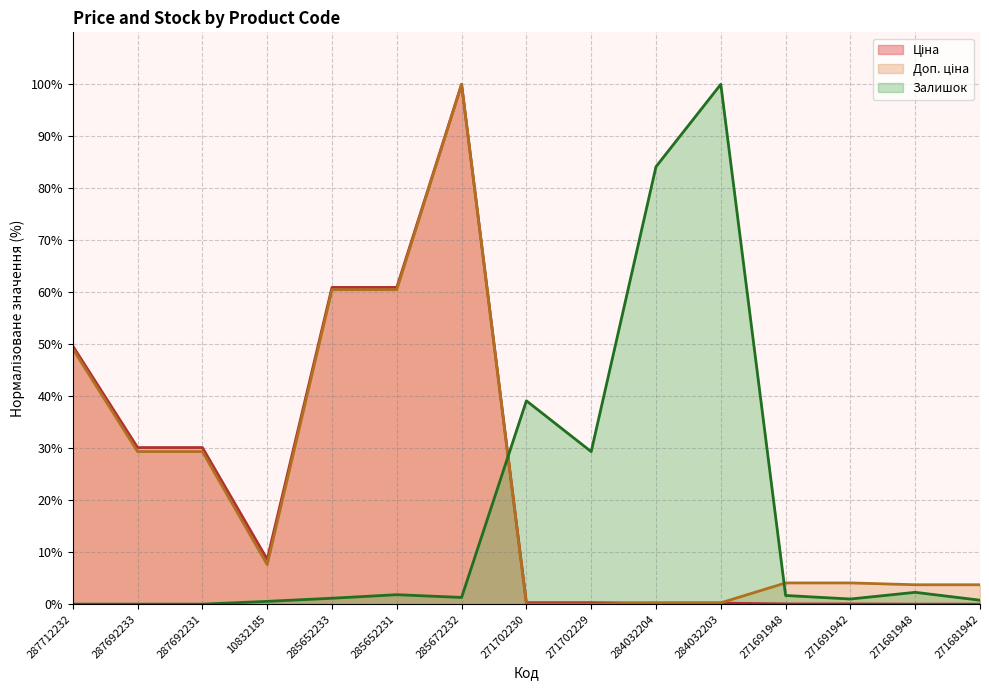

In Ціна, how many points are higher than both neighbors (excluding endpoints)?

1